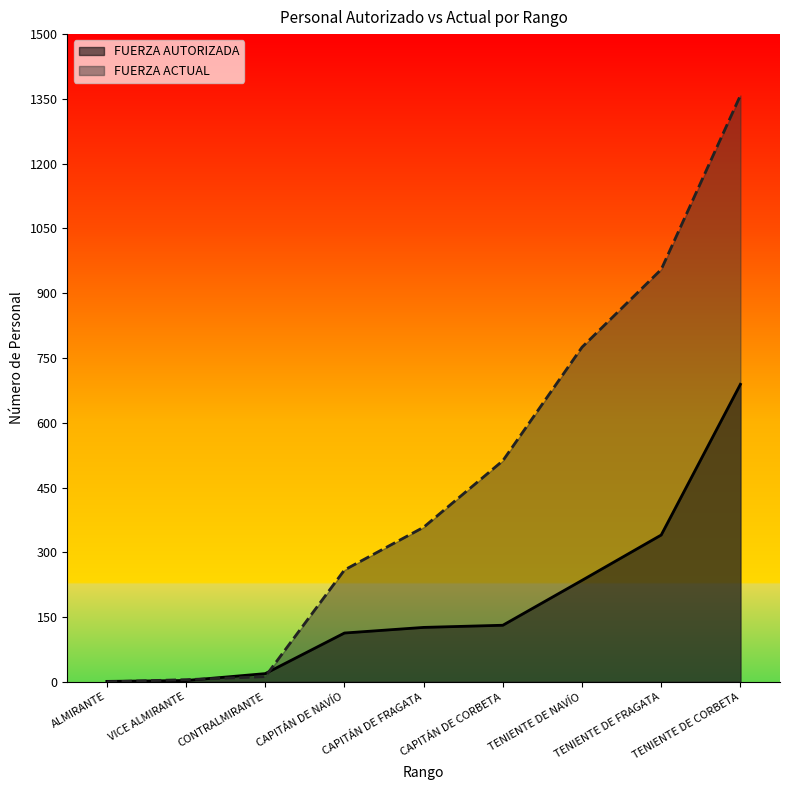

What is the label of the 8th point from the right?

VICE ALMIRANTE